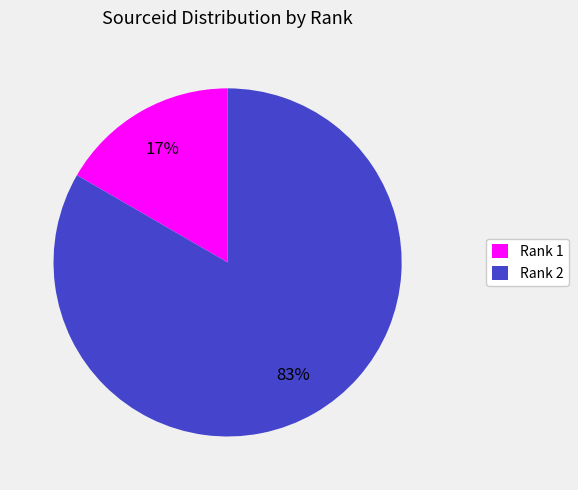

Which has a higher value, Rank 2 or Rank 1?

Rank 2